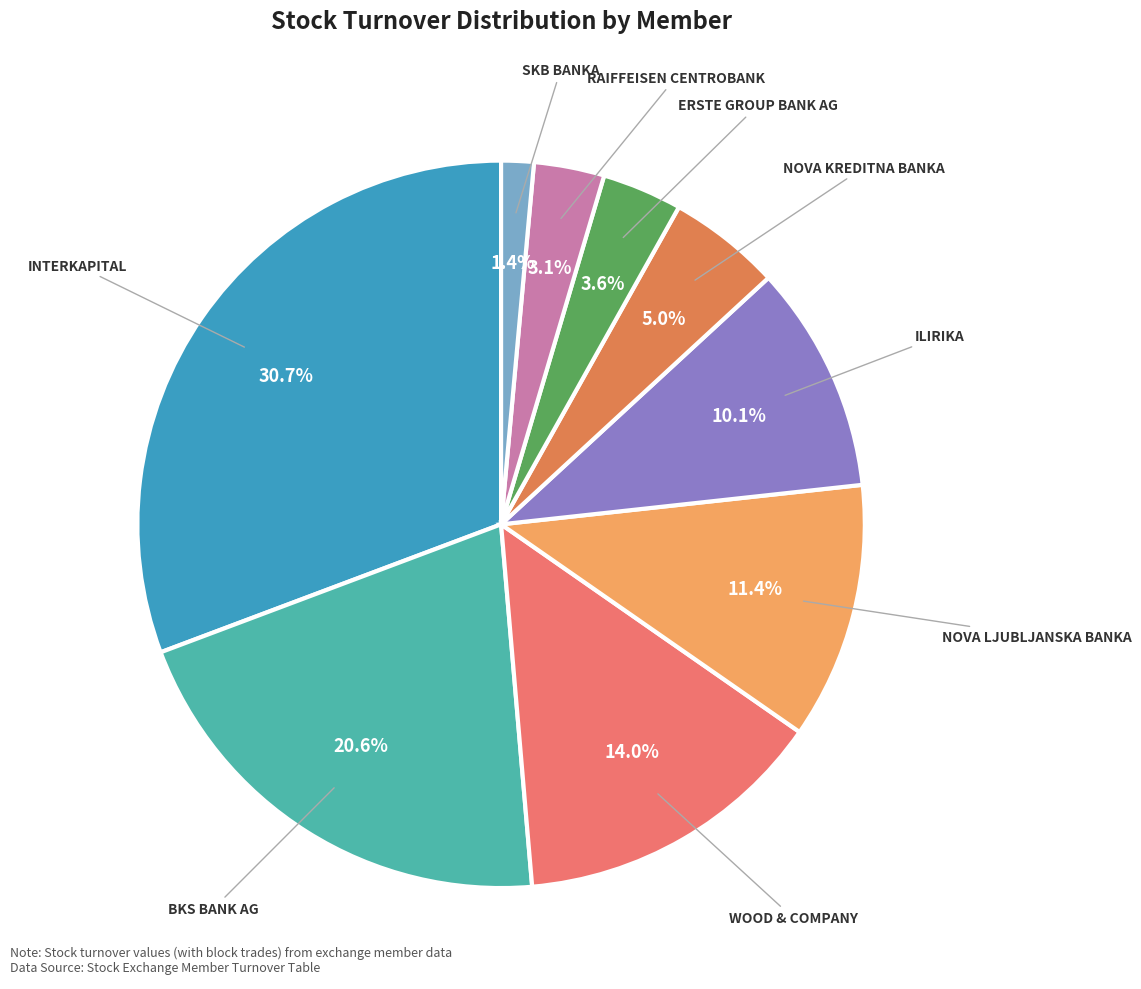

Which slice is the largest?

INTERKAPITAL VRIJEDNOSNI PAPIRI D.O.O.